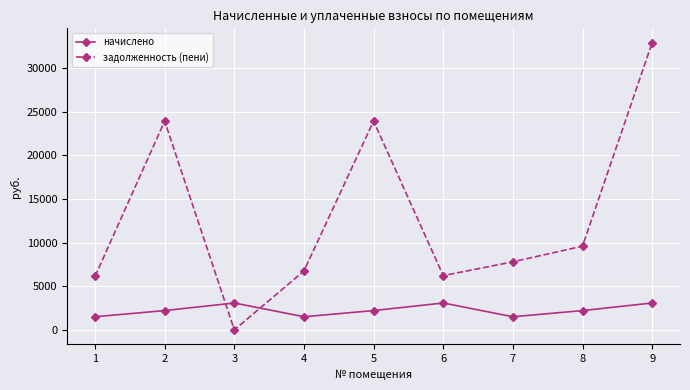

After their last crossing, which series has the higher values: задолженность (пени) or начислено?

задолженность (пени)